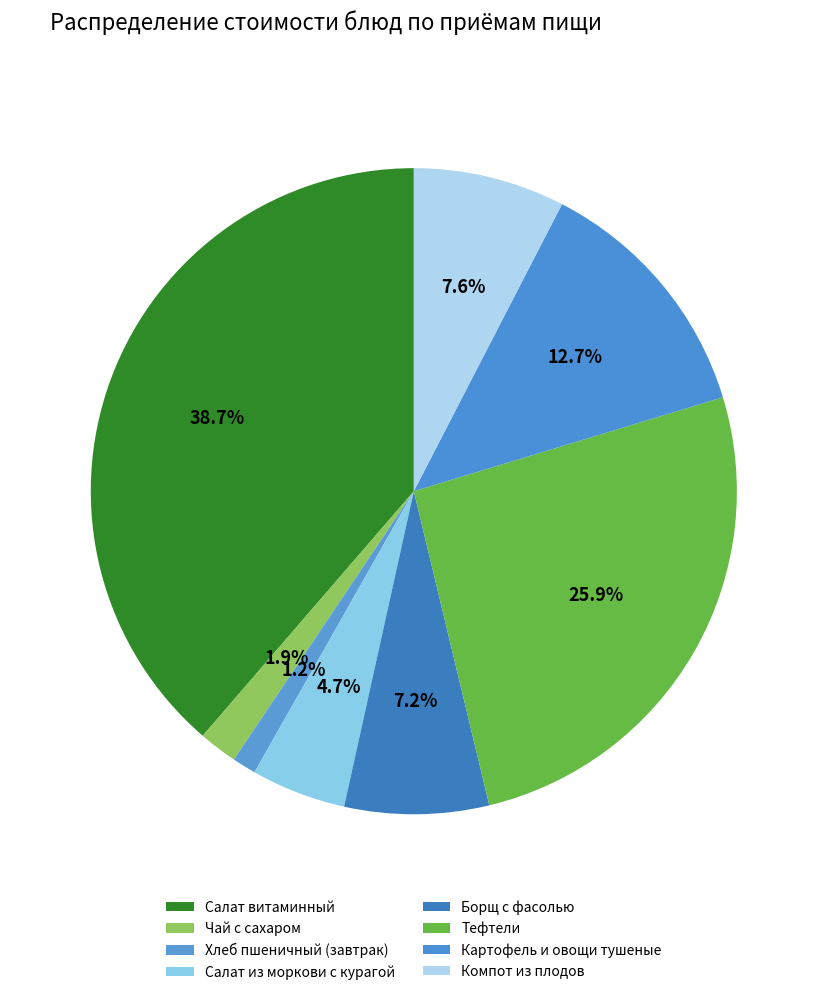

The Картофель и овощи тушеные slice represents 13% of the pie. True or false?

True